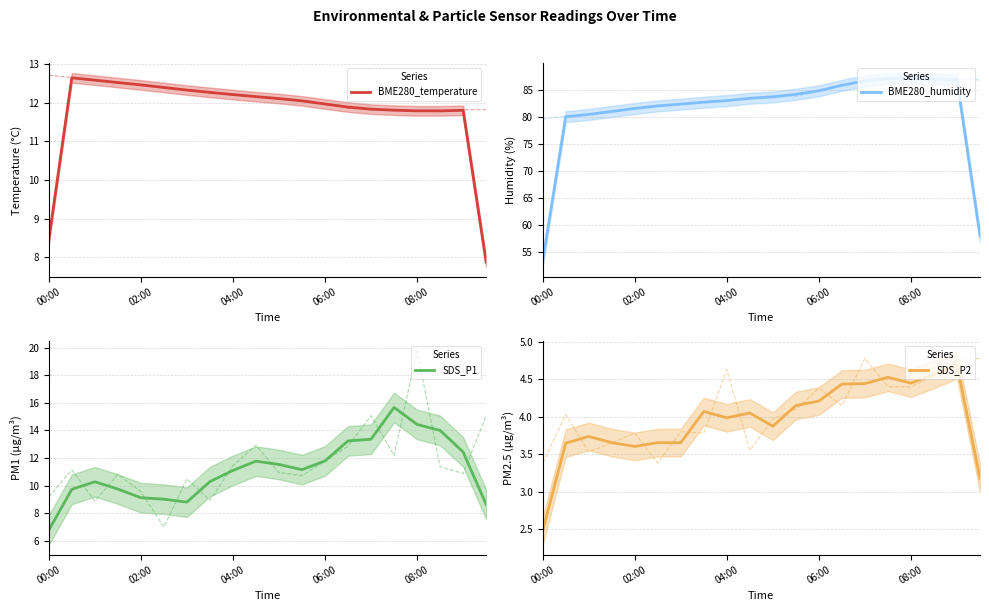

The BME280_humidity series shows 33.9 at 08:00. True or false?

False